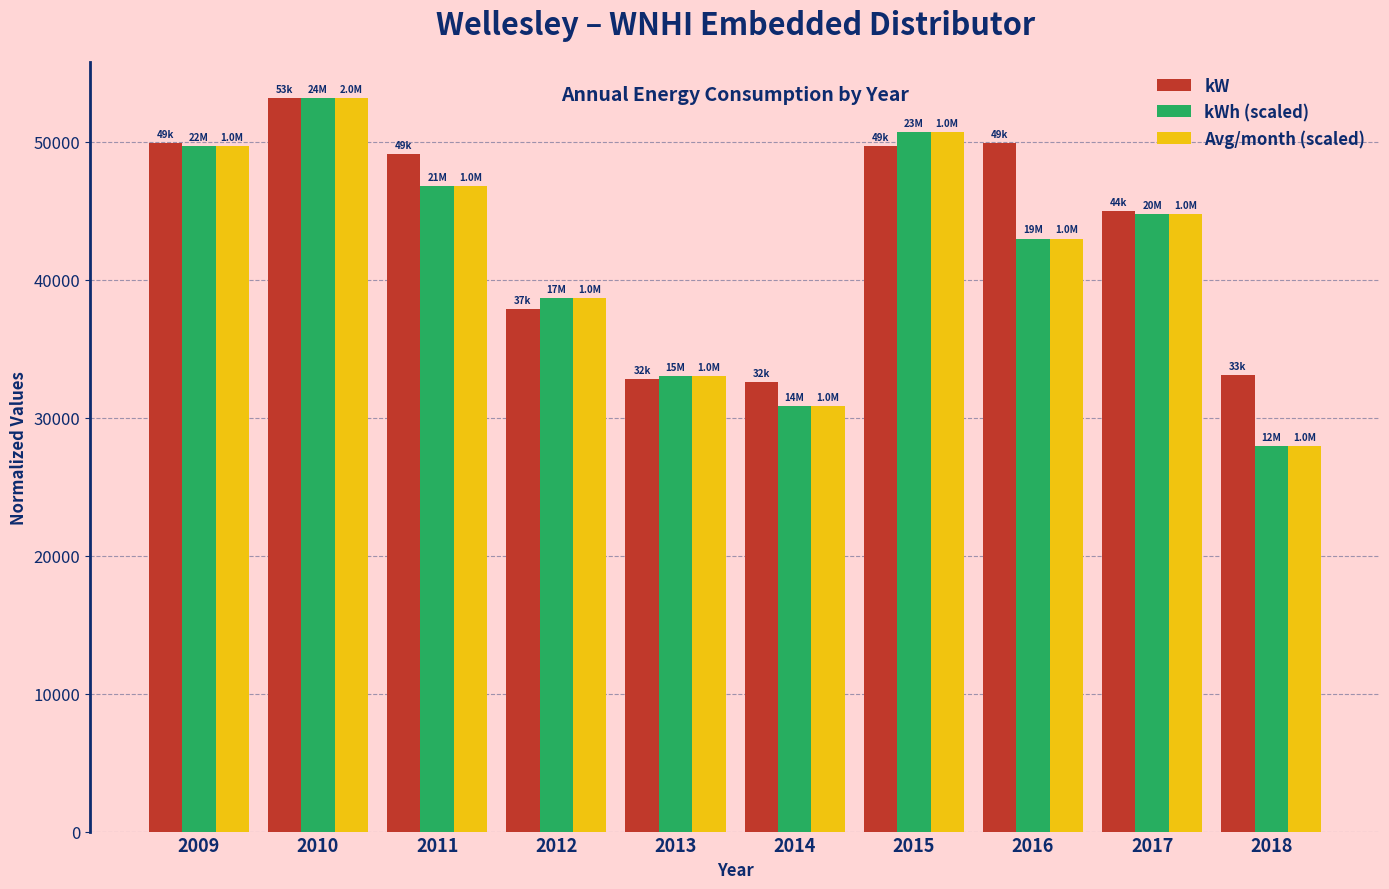

At which label is kW closest to 42877?

2017